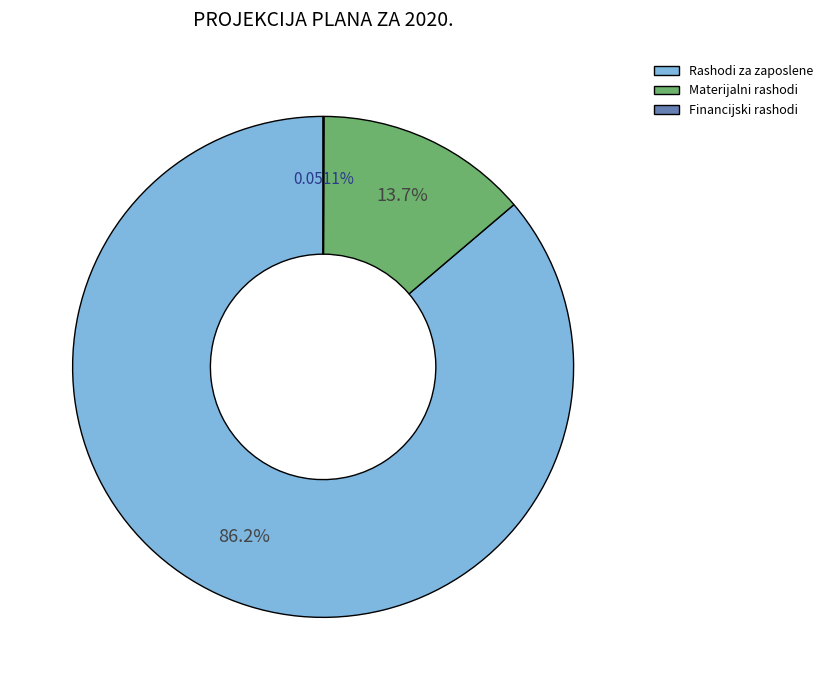

To the nearest percent, what portion does Rashodi za zaposlene represent?

86%